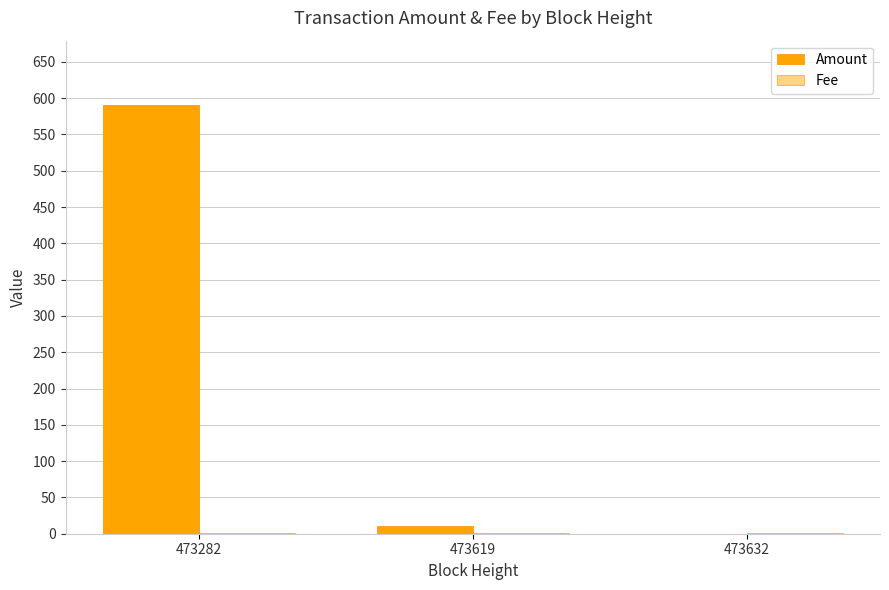

The value of Amount at 473282 is 590.6. True or false?

True